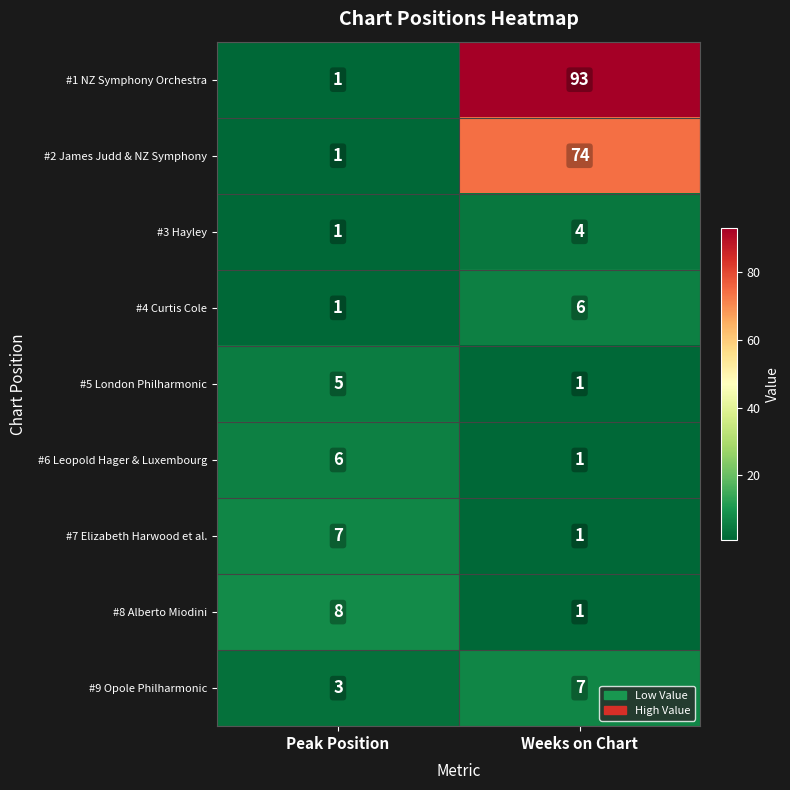

What is the sum of all #4 Curtis Cole values?

7